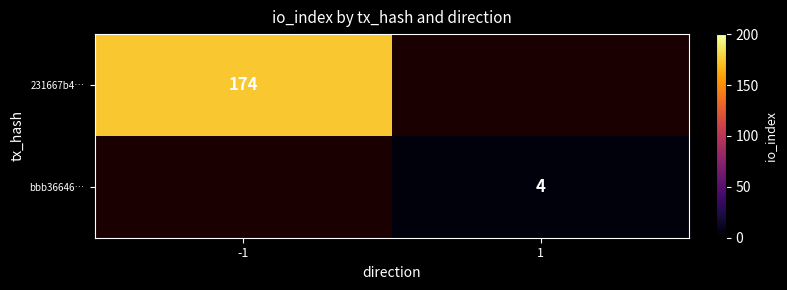

True or false: 231667b4… has a value of 174 at -1.

True